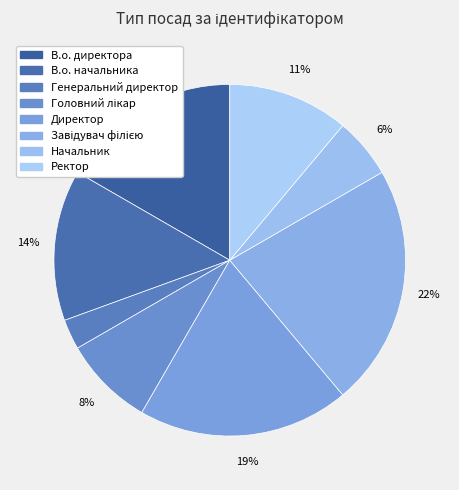

How much of the chart is everything except Директор?

80.6%